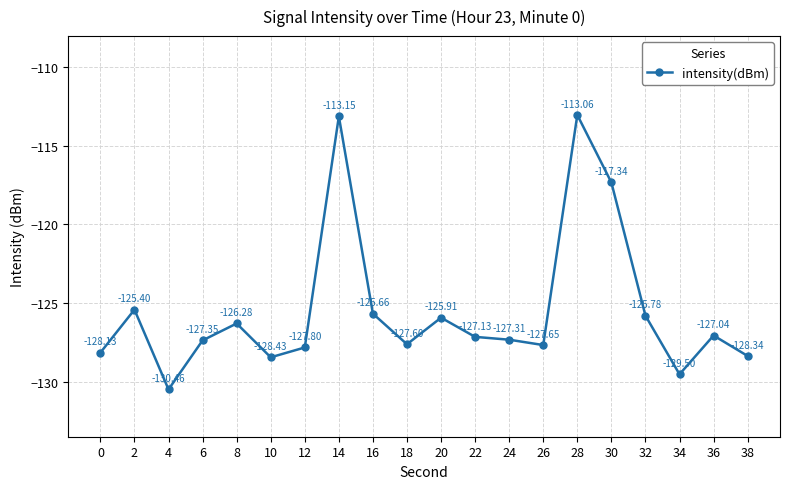

How many points are lower than both their immediate neighbors (excluding endpoints)?

5